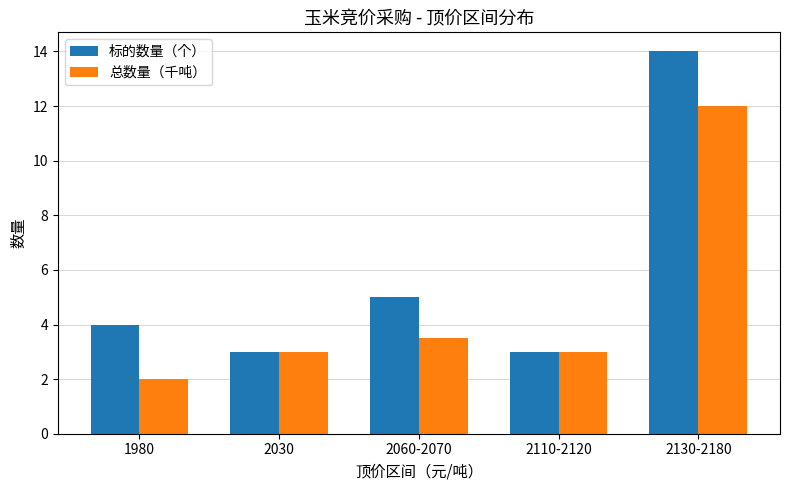

Reading left to right, what are all the values shown in this chart?

标的数量（个）: 1980=4.0	2030=3.0	2060-2070=5.0	2110-2120=3.0	2130-2180=14.0
总数量（千吨）: 1980=2.0	2030=3.0	2060-2070=3.5	2110-2120=3.0	2130-2180=12.0